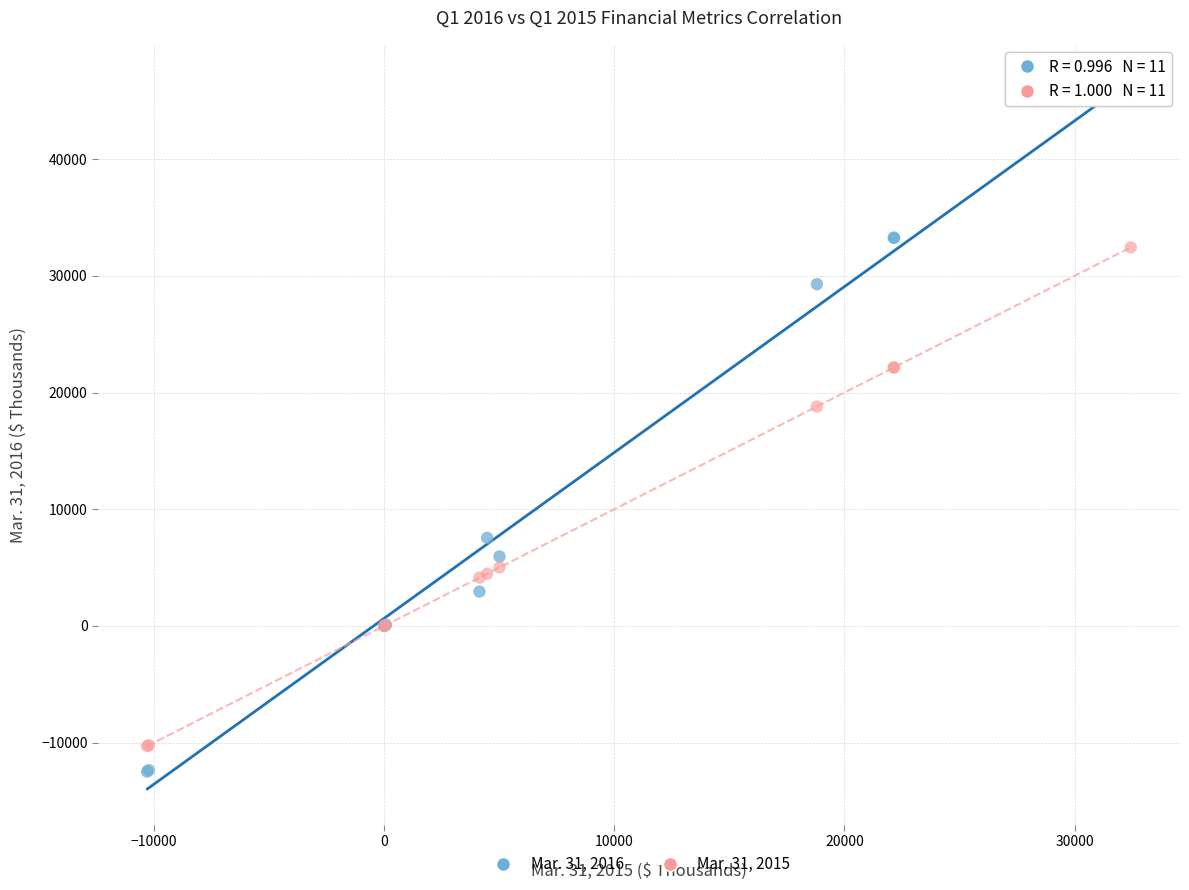

Which series contains the highest Y value?

Mar. 31, 2016